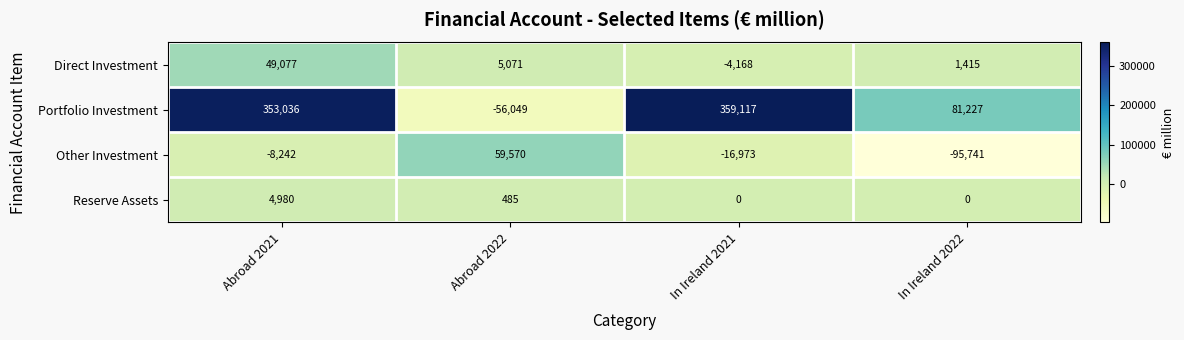

What is the difference between the highest and lowest values at In Ireland 2021?

376090